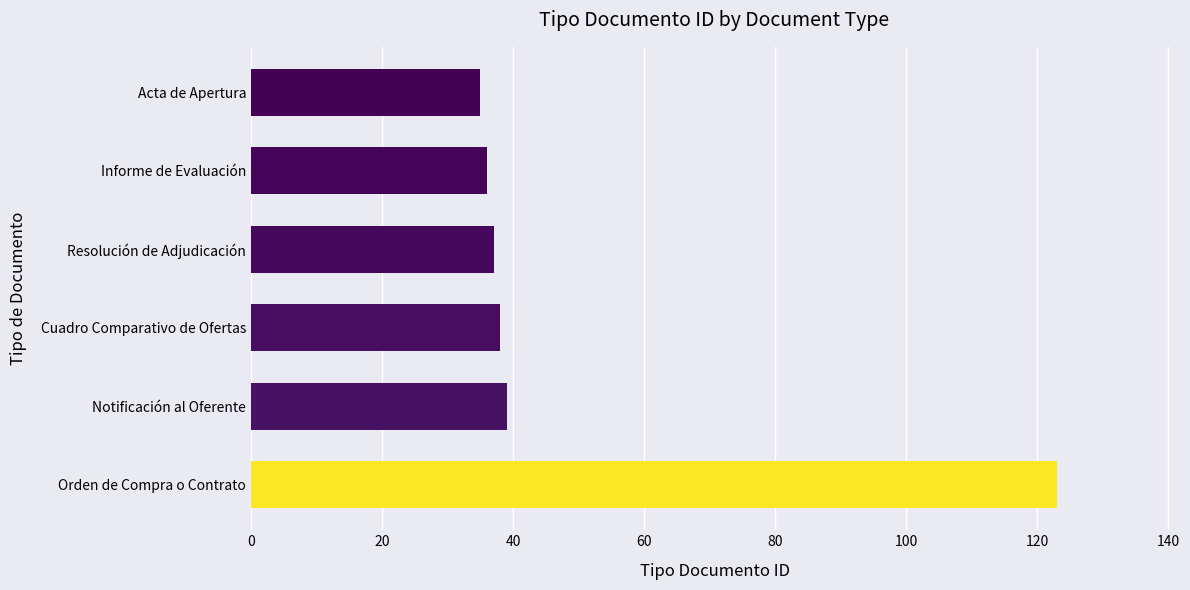

What is the sum of all values?

308